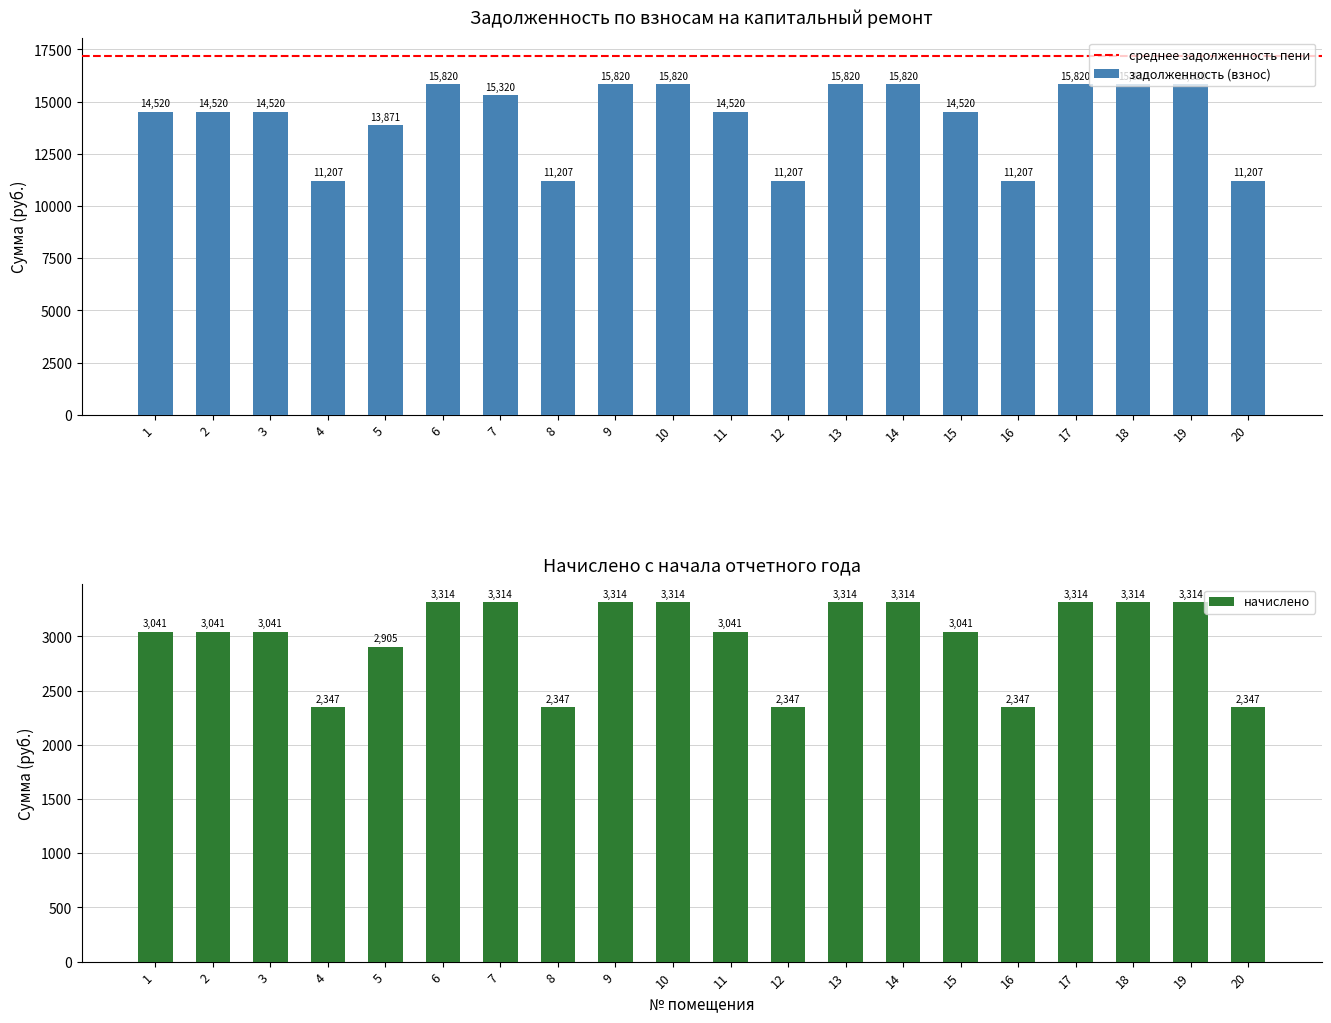

What is the sum of all задолженность (пени) values?

59671.6